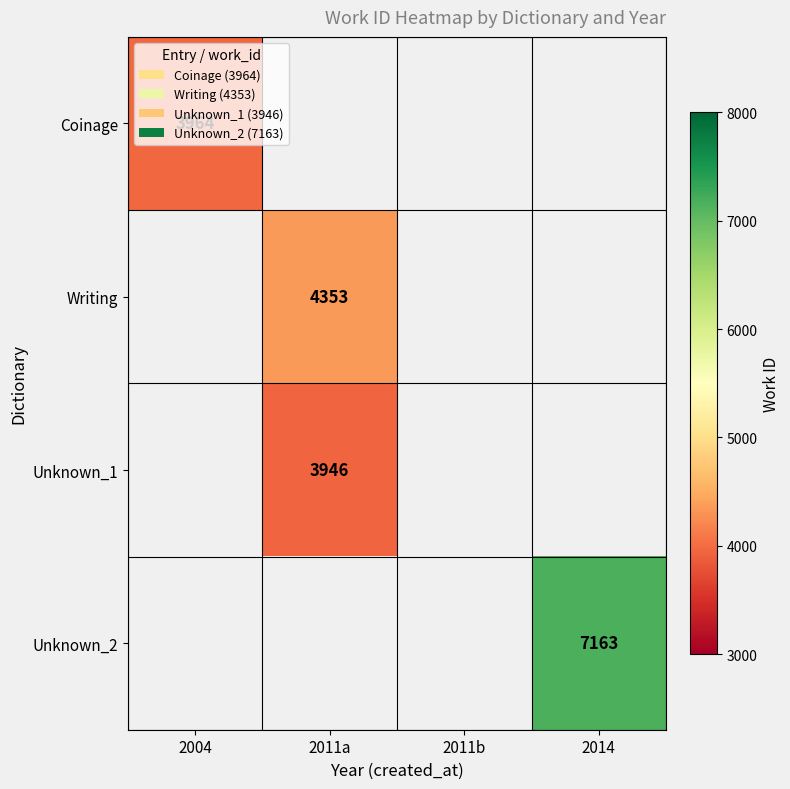

The Unknown_1 series shows 3946 at 2011a. True or false?

True